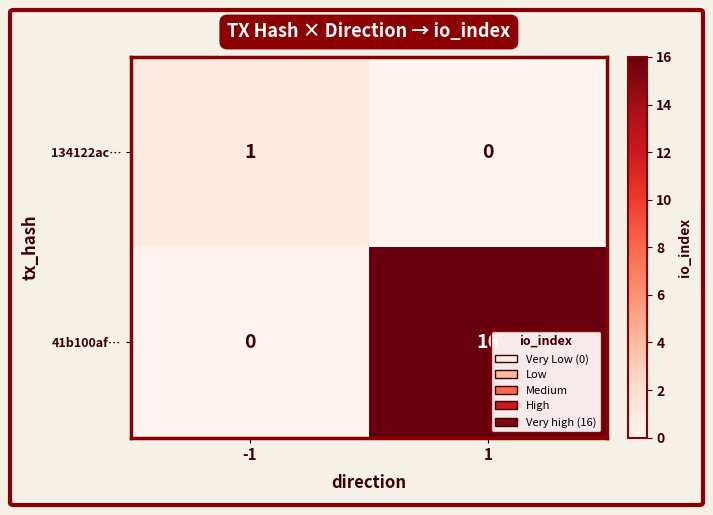

Between -1 and 1, which series saw the biggest shift?

41b100af…